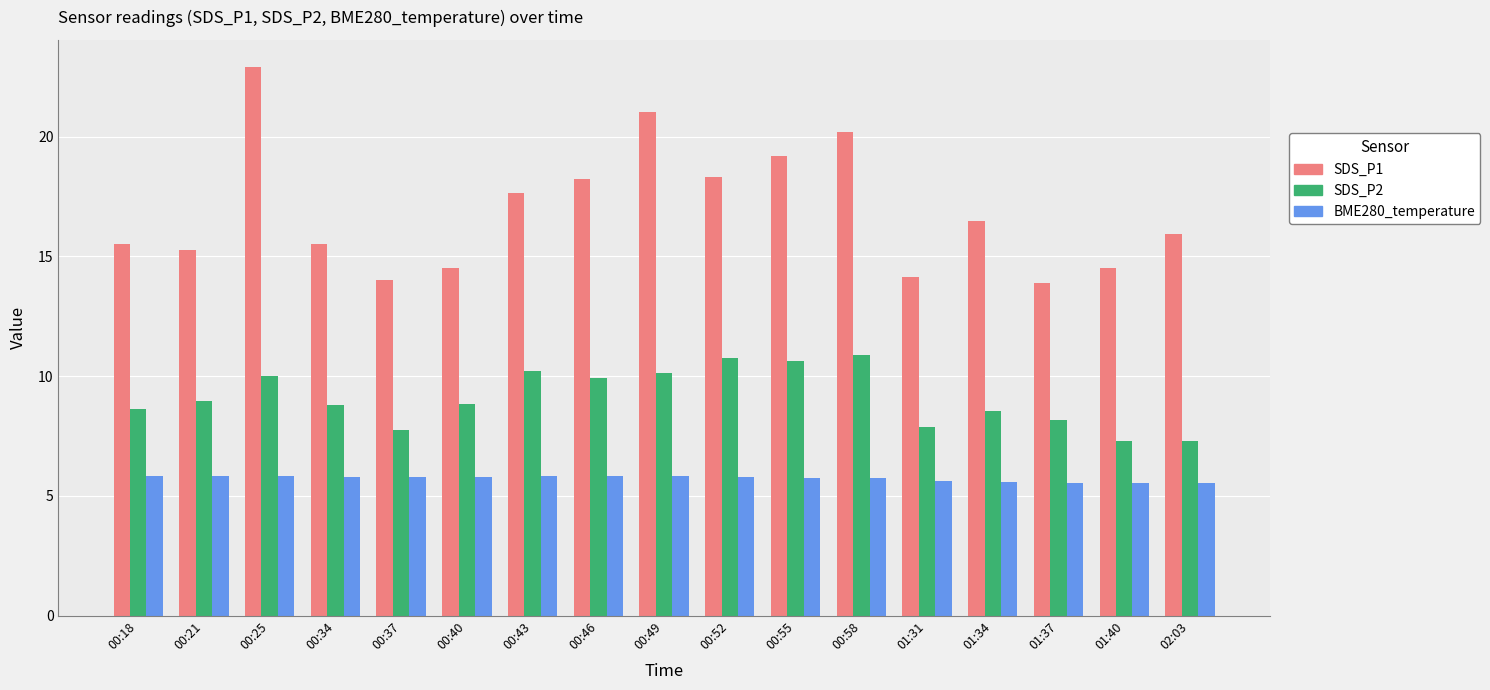

What is the smallest value displayed?

5.5